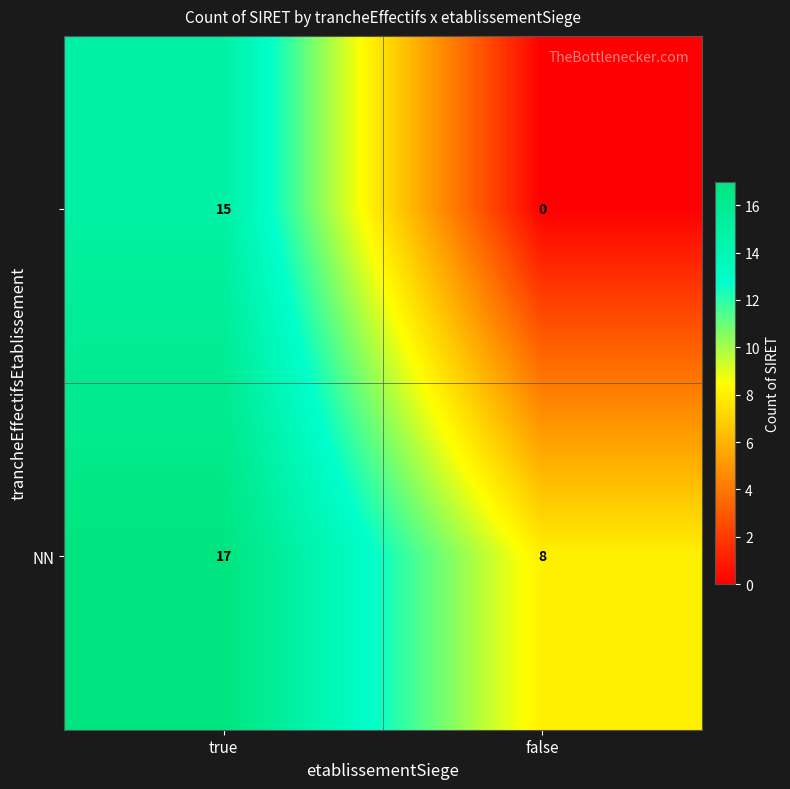

At which category is the sum across all series the highest?

true